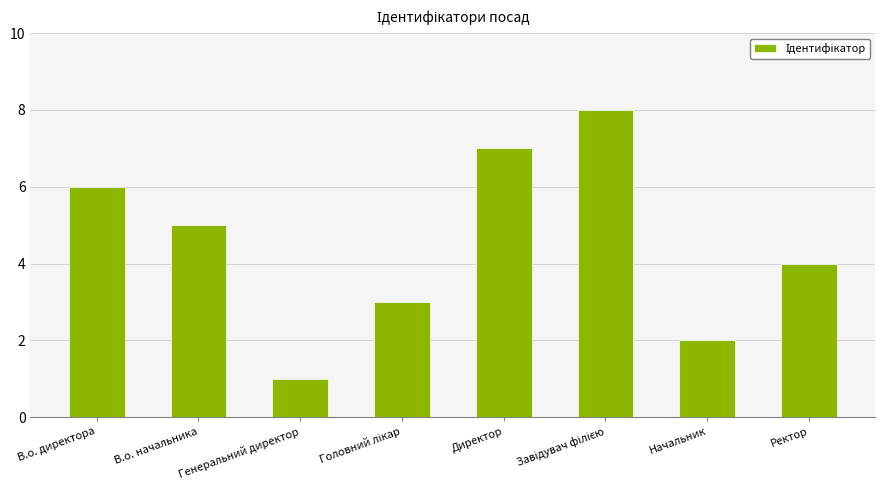

What is the label of the 6th bar from the right?

Генеральний директор